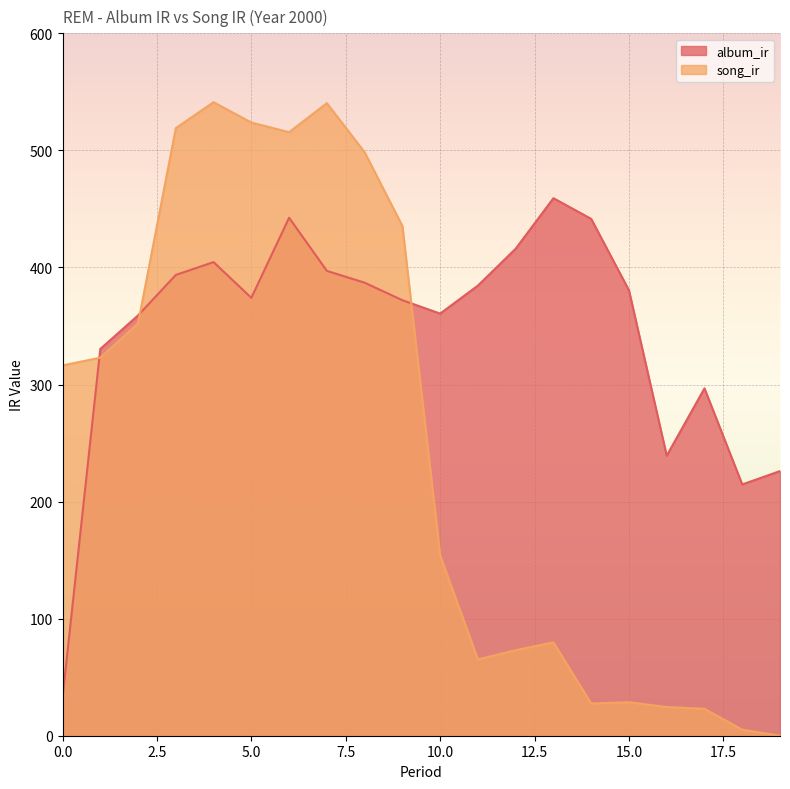

How many values in the album_ir series are below 380?

10